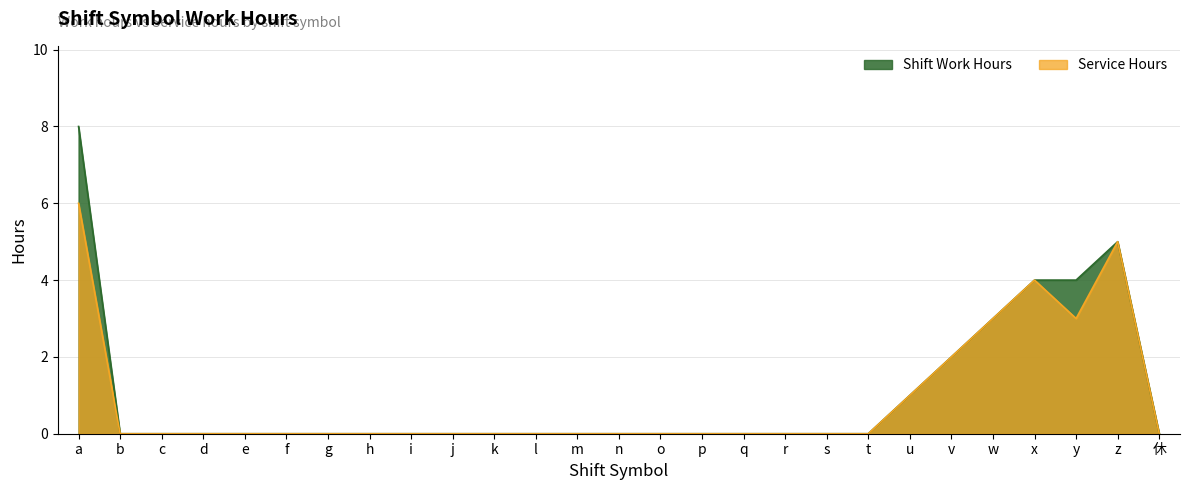

What is the difference between the maximum and second lowest values in the Shift Work Hours series?

8